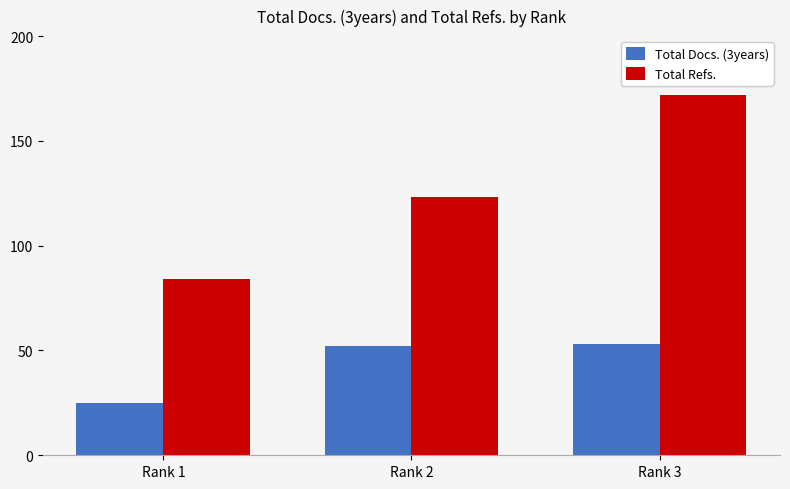

What are all the series names shown in the legend?

Total Docs. (3years), Total Refs.